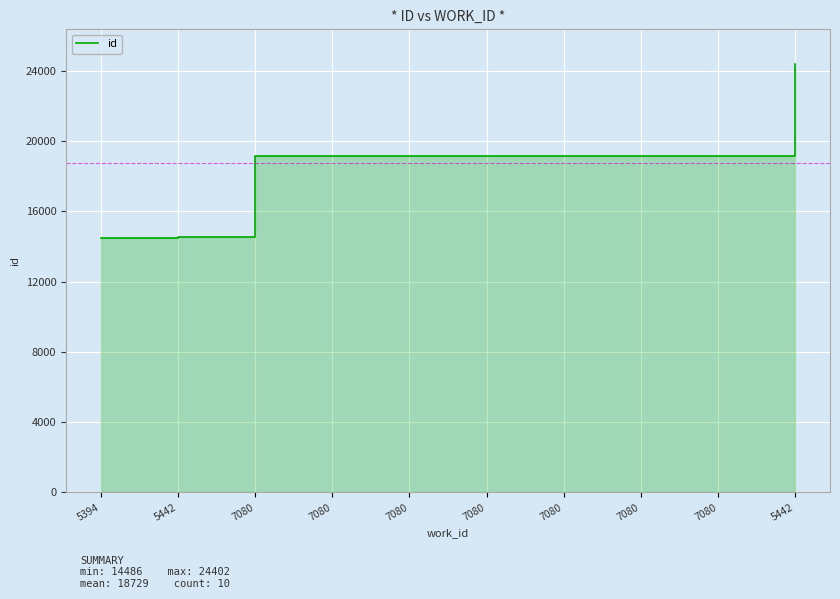

Which category has the lowest value across all series?

5394